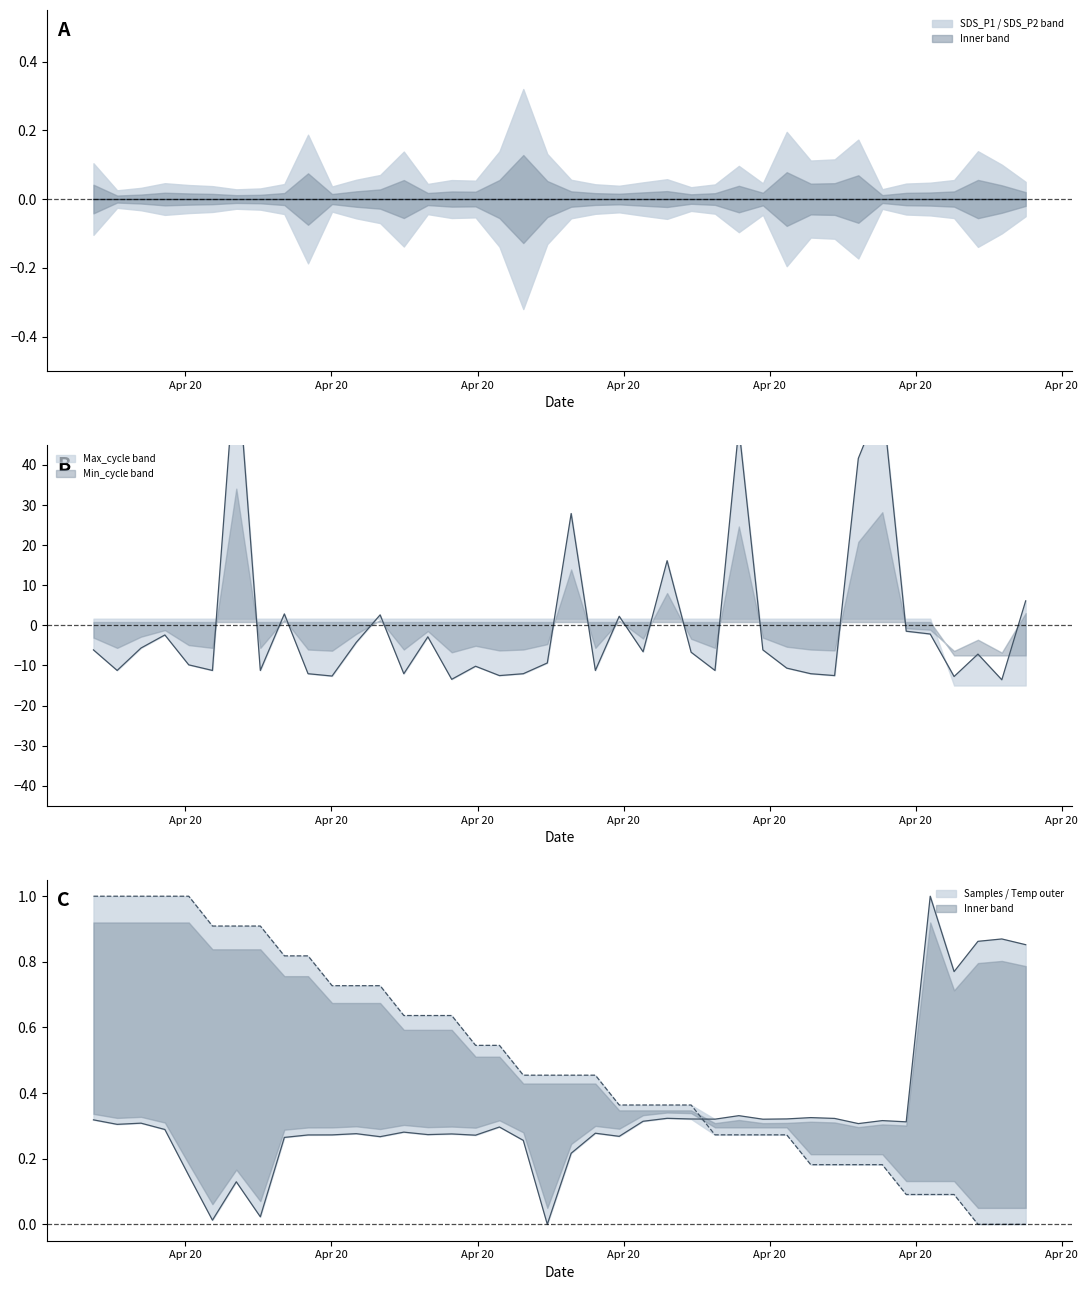

How many data points in Max_cycle are above -6?

16